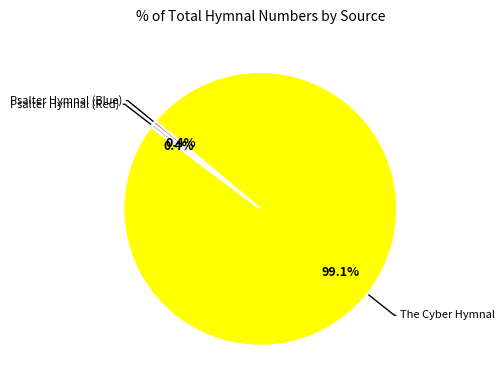

To the nearest percent, what is the average slice percentage?

33%